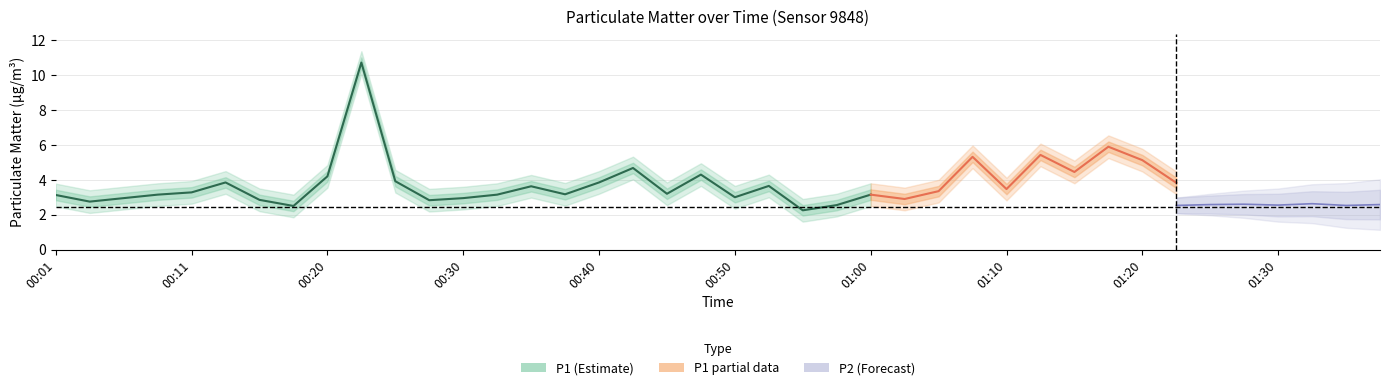

Rank the series at 00:55 from highest to lowest value.

P1, P2